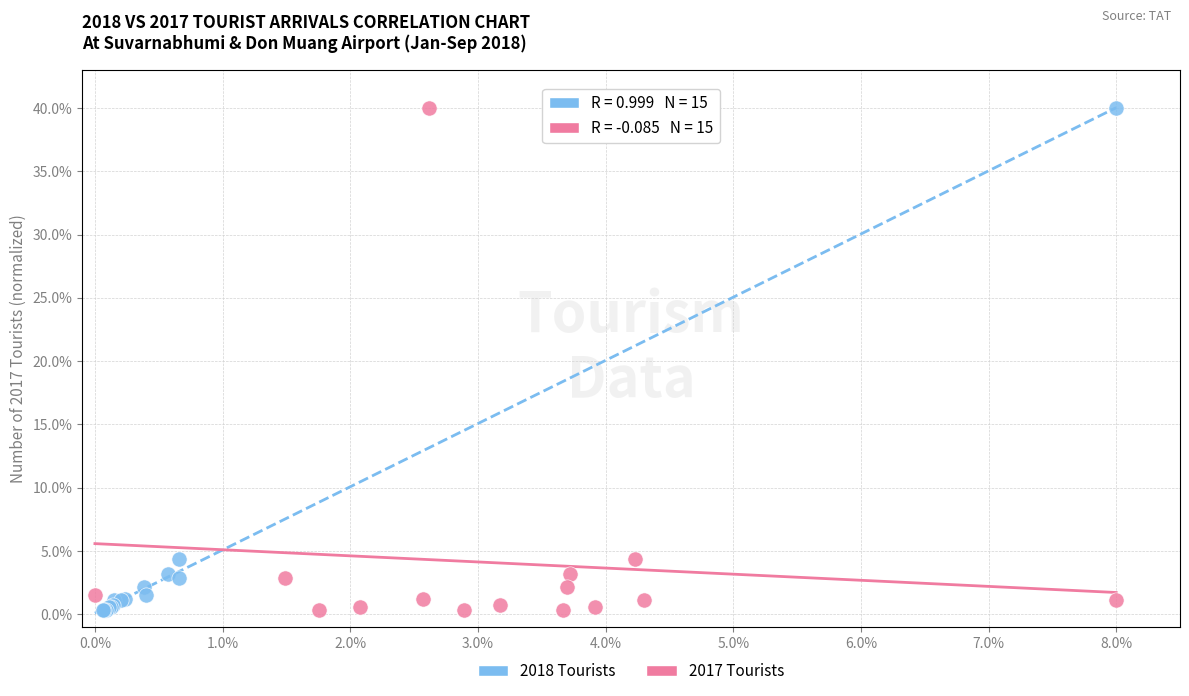

What are all the series names shown in the legend?

2018 Tourists, 2017 Tourists